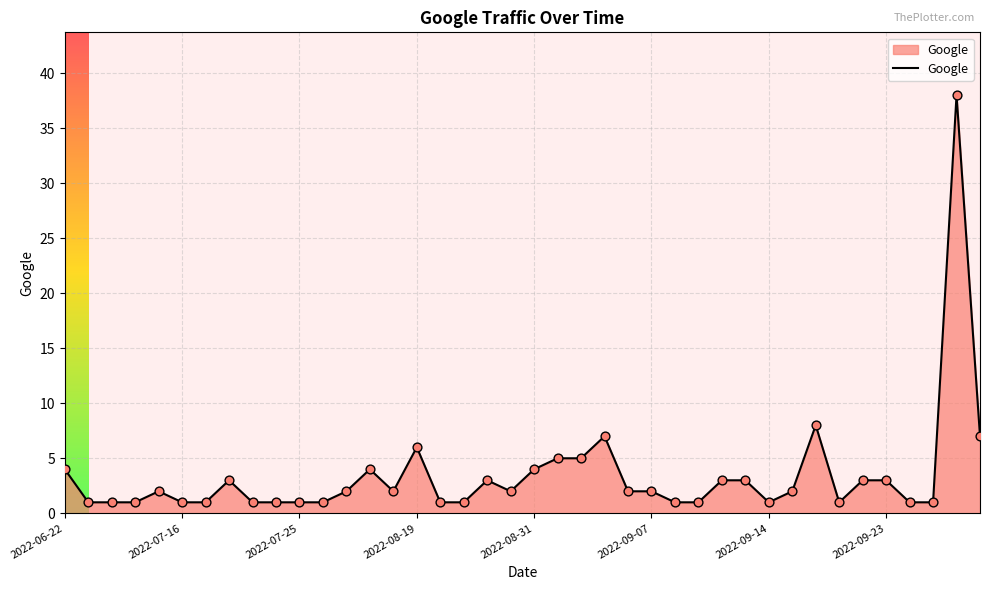

What is the maximum value shown in the chart?

38